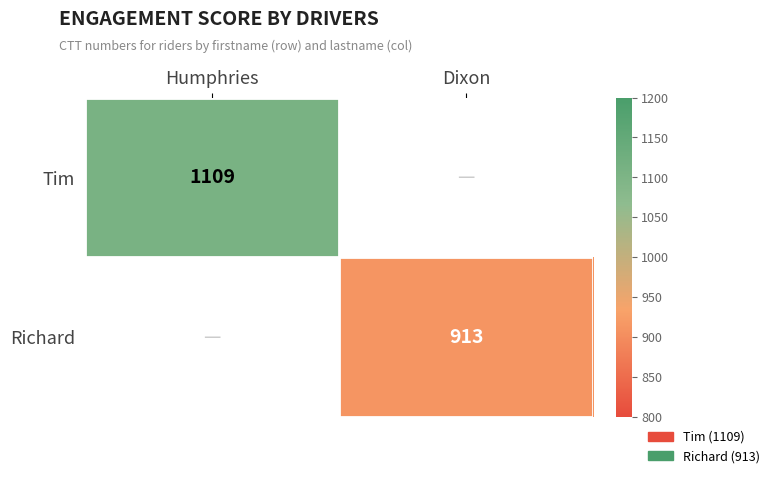

At which category is the sum across all series the highest?

Humphries